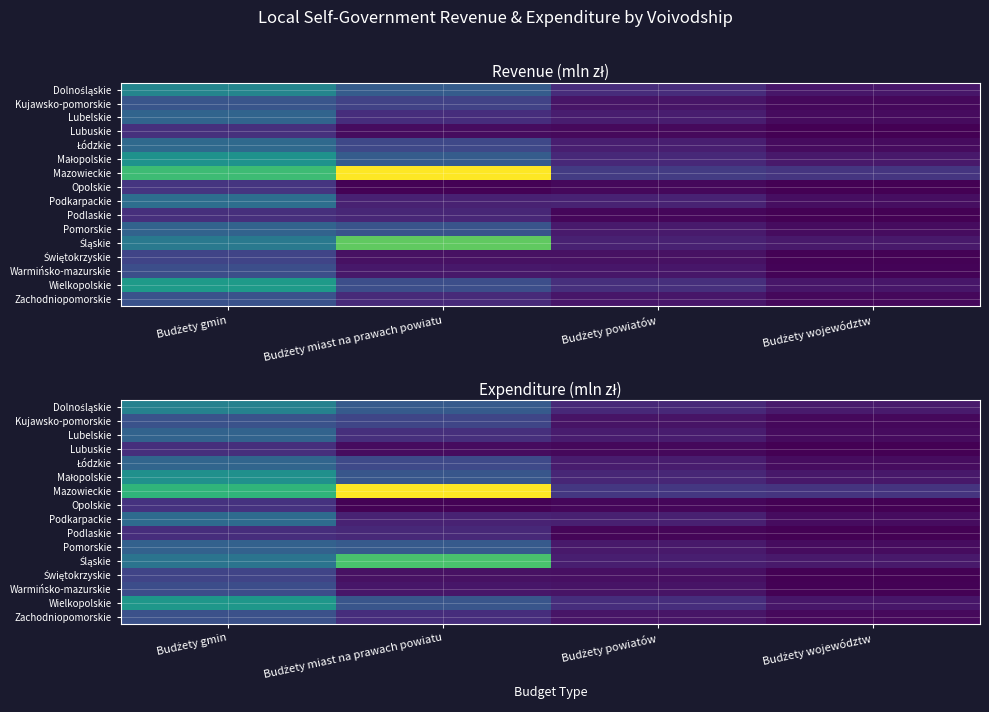

Count the number of data series in this chart.

16